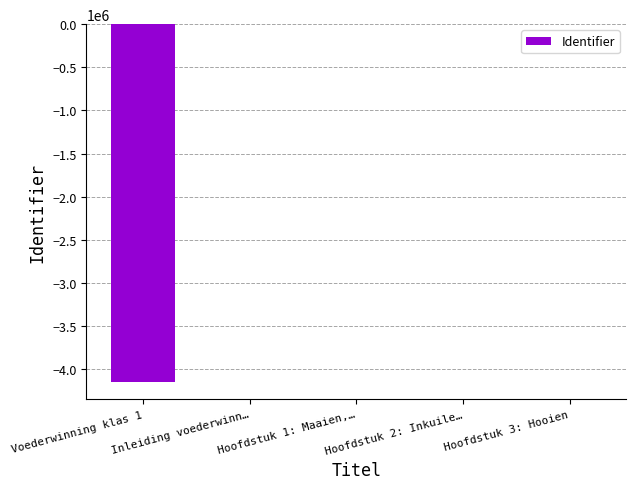

How many data points does each series have?

5